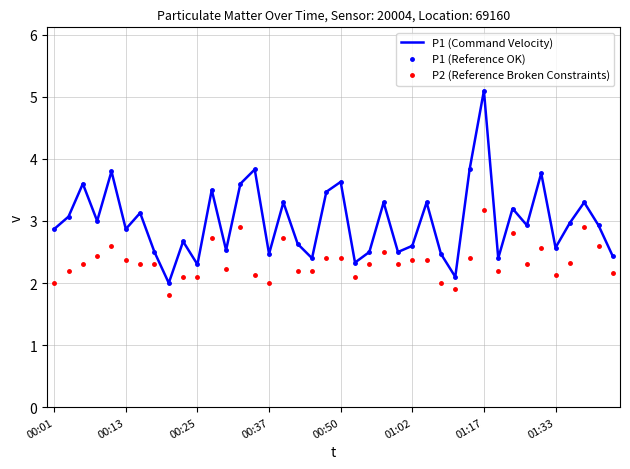

What is the label of the 35th point from the left?

34